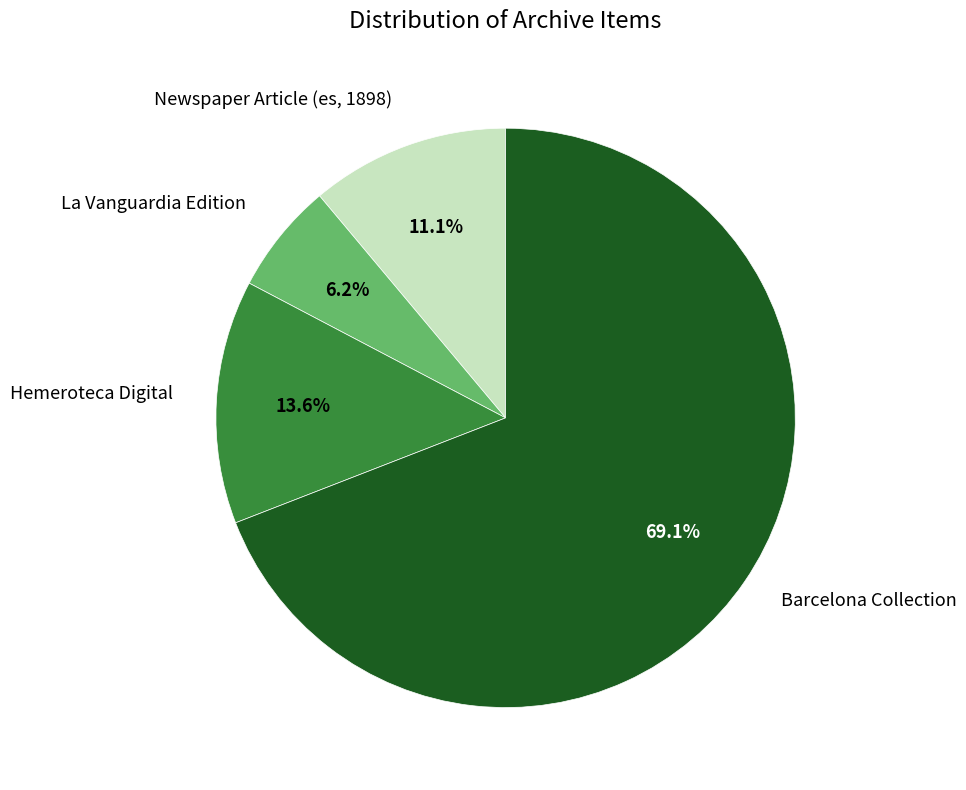

What is the total percentage of Newspaper Article (es, 1898) and La Vanguardia Edition?

17.3%